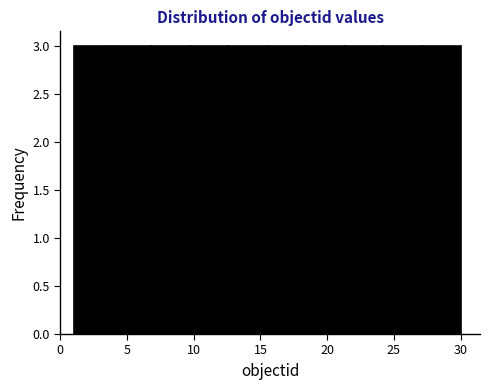

Reading left to right, list every bar in this chart as the range it spans on the x-axis followed by its height. Neither the bar edges nor the heights are printed on the chart, so give them approximately, as read against the axes.

1.0 to 3.9: 3
3.9 to 6.8: 3
6.8 to 9.7: 3
9.7 to 12.6: 3
12.6 to 15.5: 3
15.5 to 18.4: 3
18.4 to 21.3: 3
21.3 to 24.2: 3
24.2 to 27.1: 3
27.1 to 30.0: 3